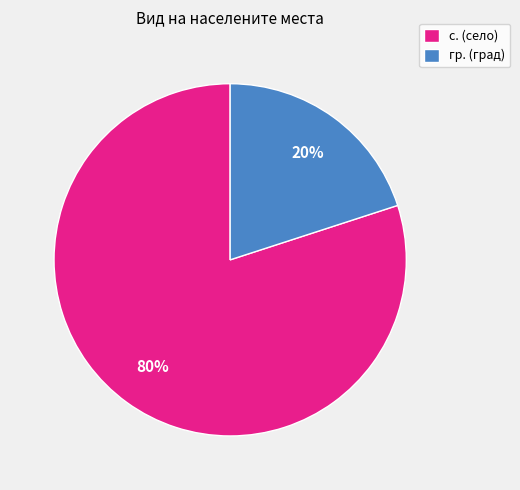

Is гр. the majority of the pie?

No